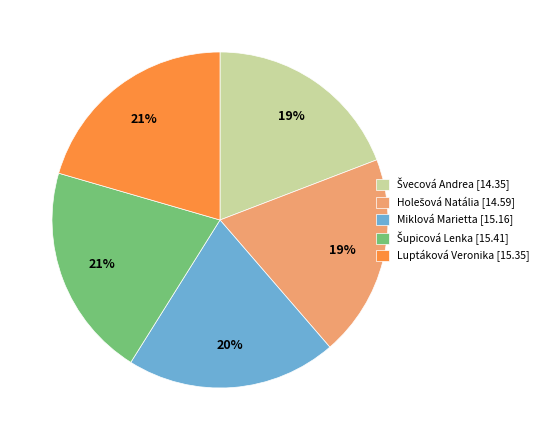

Is there any slice that represents more than half of the pie?

No